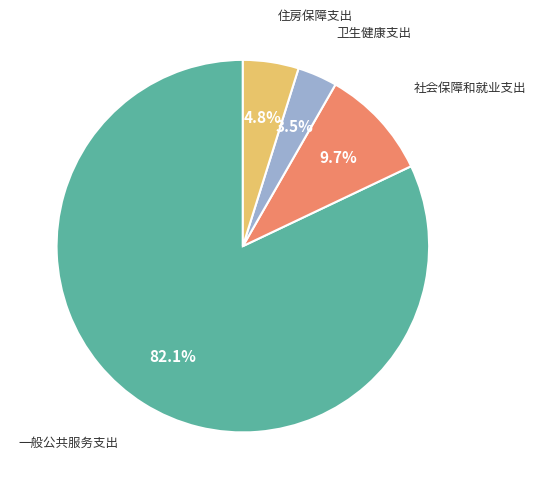

Which category accounts for the majority?

一般公共服务支出